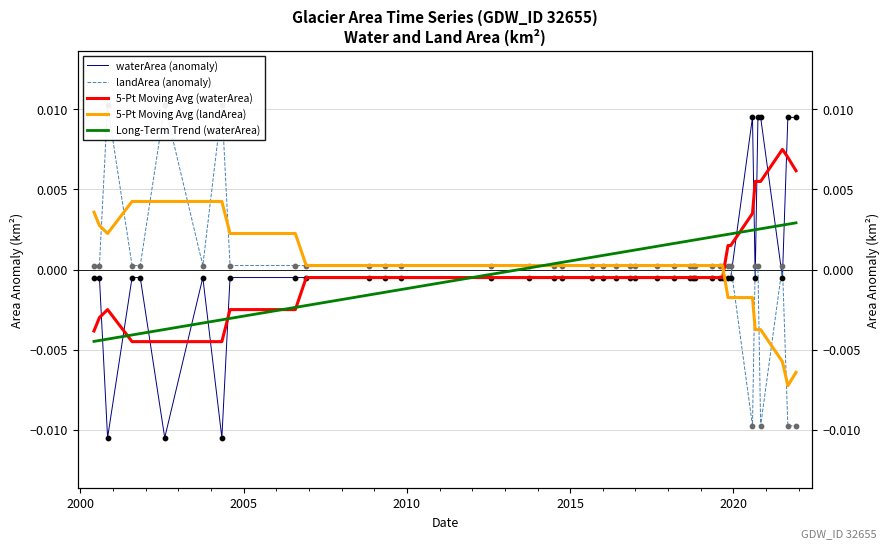

Which series reaches the minimum Y coordinate?

waterArea (anomaly)